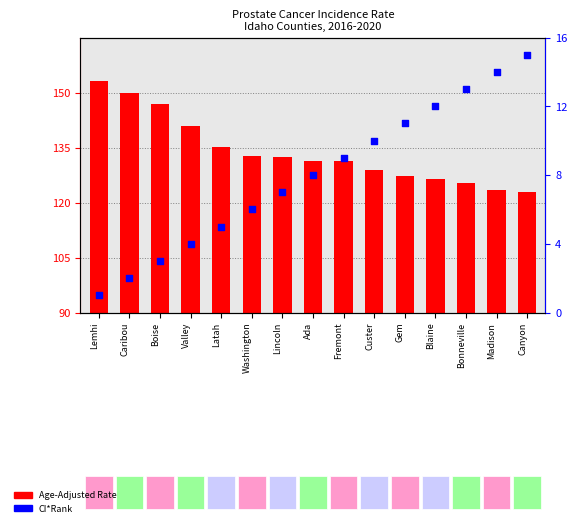

At which category is the sum across all series the highest?

Lemhi